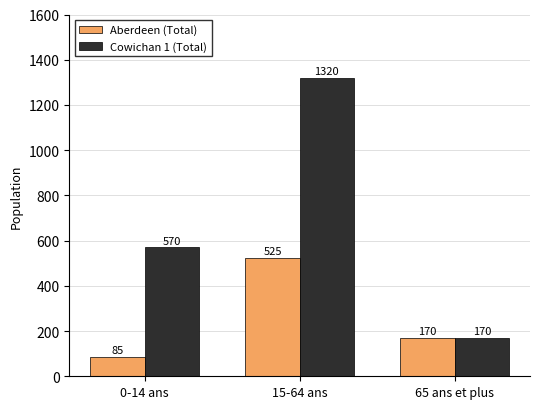

What is the label of the 3rd bar from the right?

0-14 ans